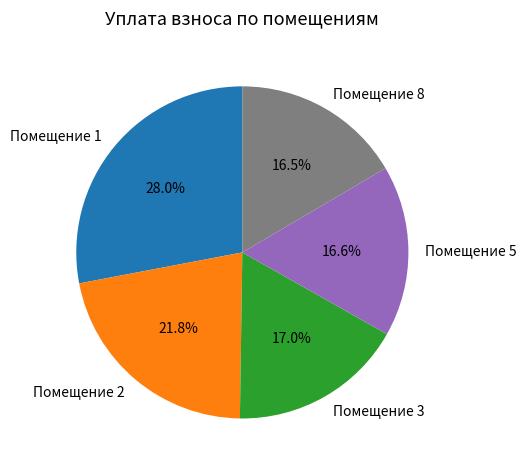

Does Помещение 3 represent more than half of the total?

No